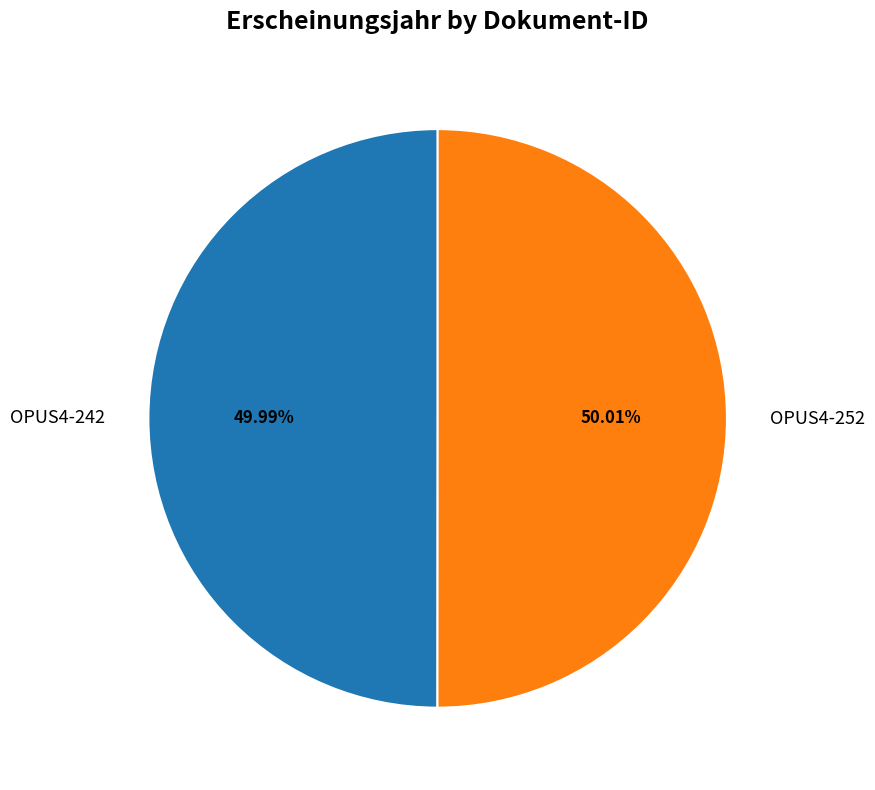

To the nearest percent, what portion does OPUS4-252 represent?

50%